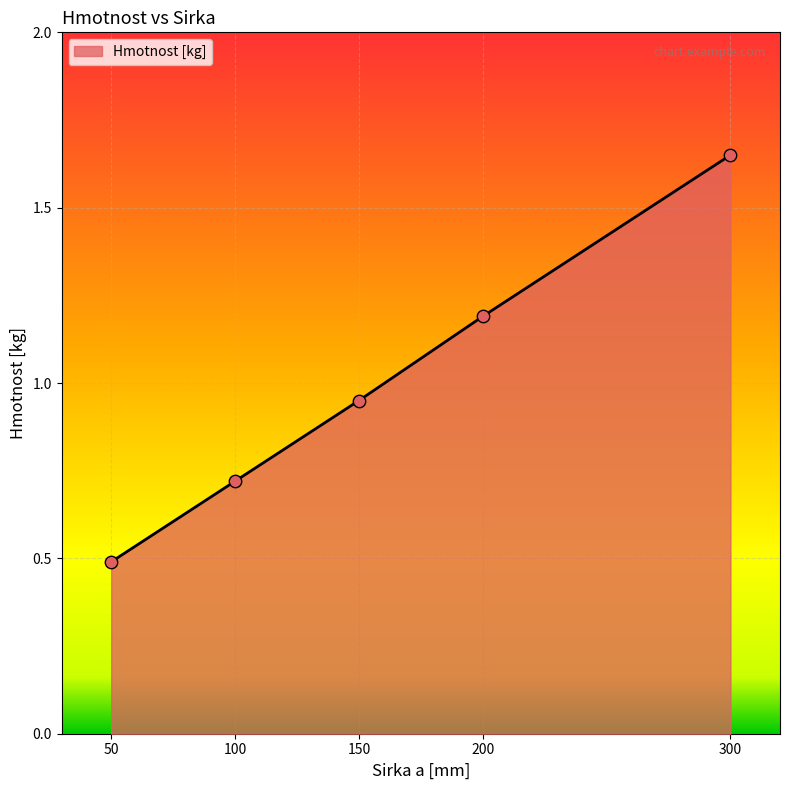

What is the change in value from 100 to 200?

+0.5